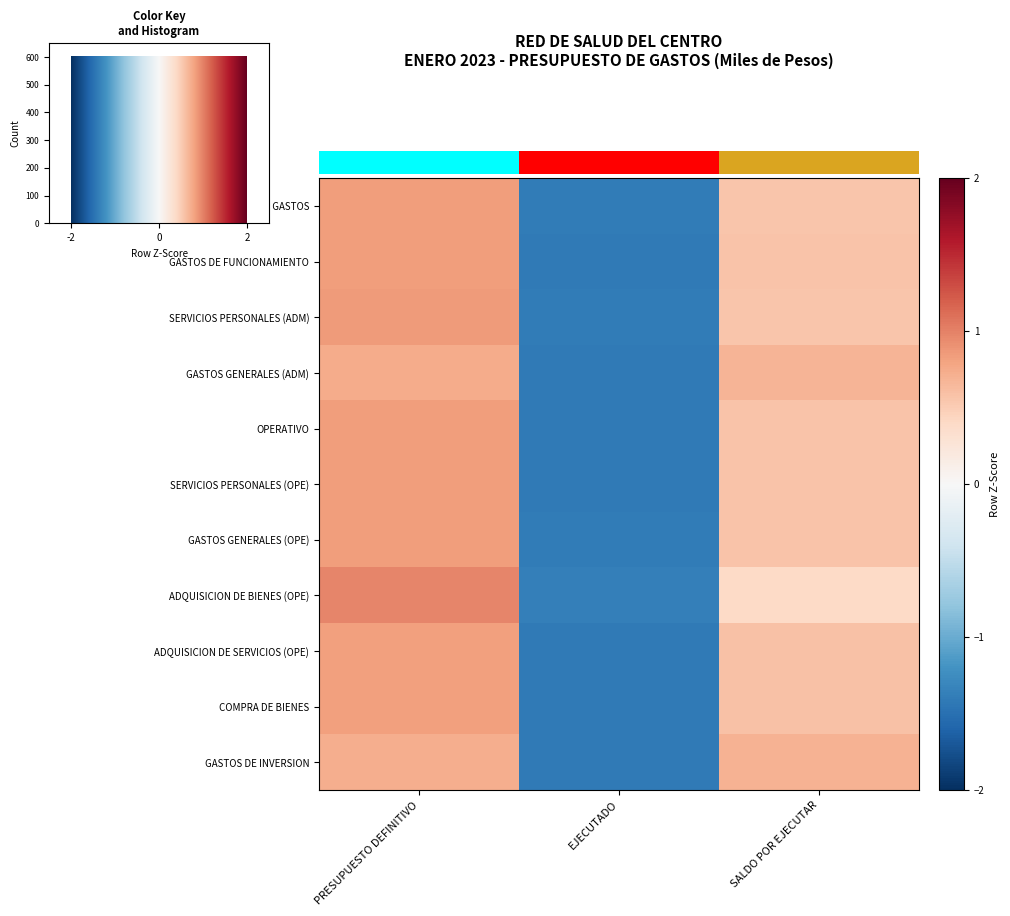

Which series changed the most between PRESUPUESTO DEFINITIVO and SALDO POR EJECUTAR?

ADQUISICION DE BIENES (OPE)